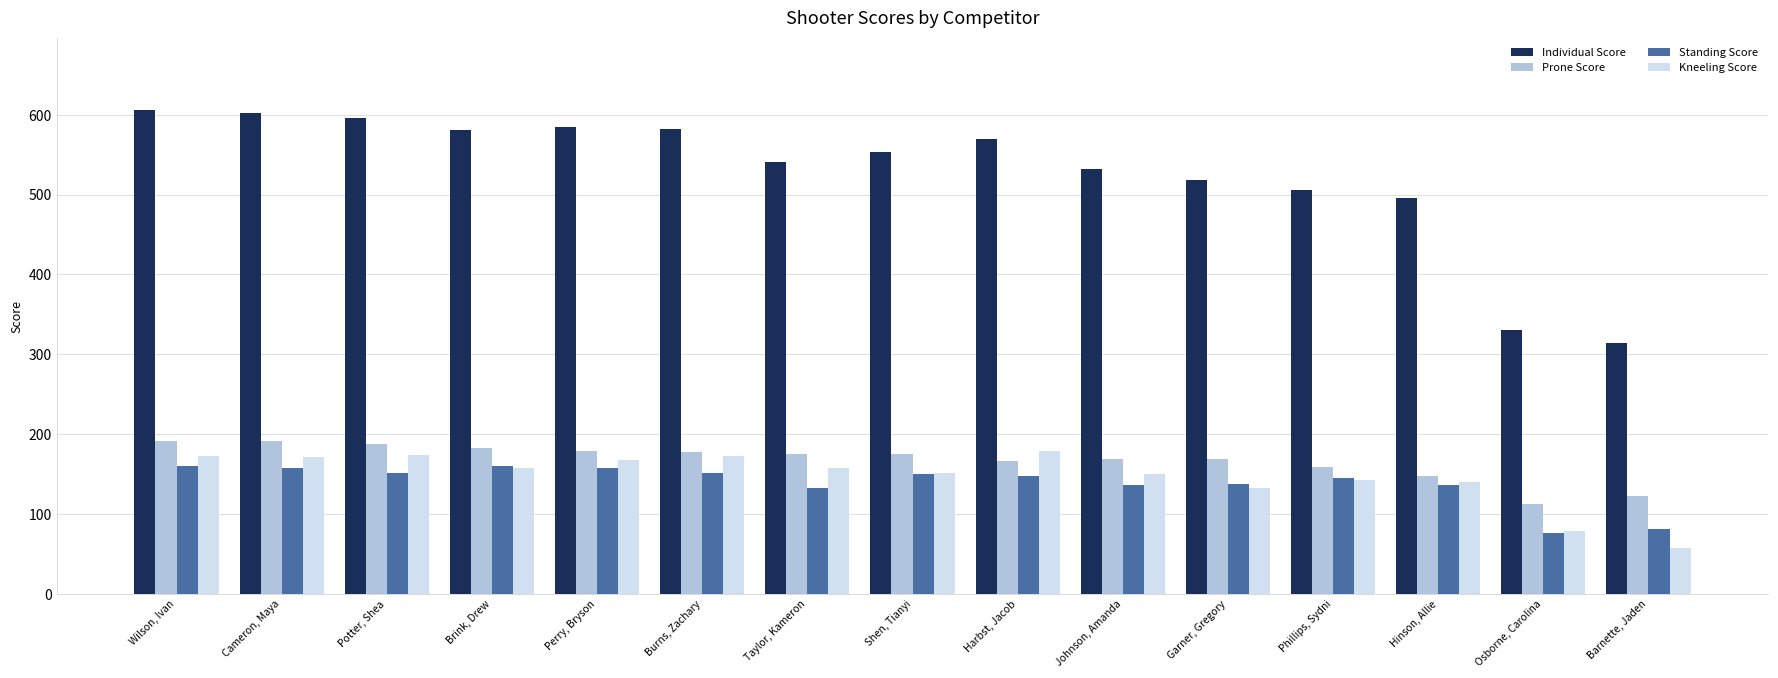

What position from the right is Shen, Tianyi?

8